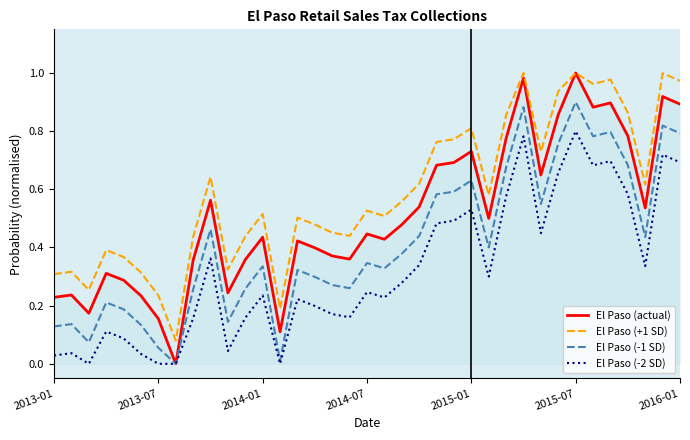

Which series has the largest total across all categories?

El Paso (+1 SD)